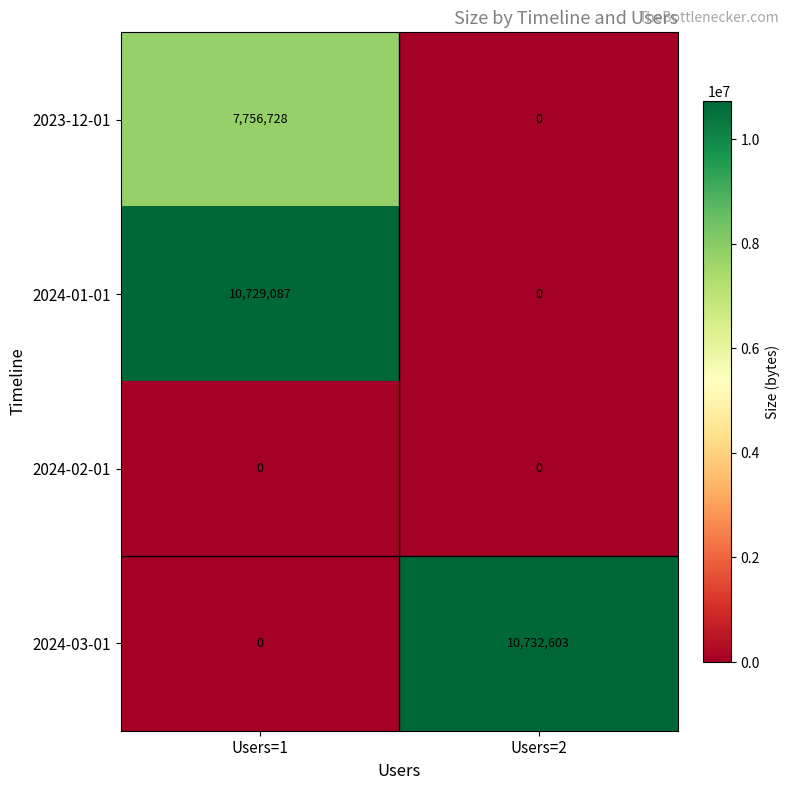

Is it true that 2024-03-01 equals 15250706 at Users=2?

False